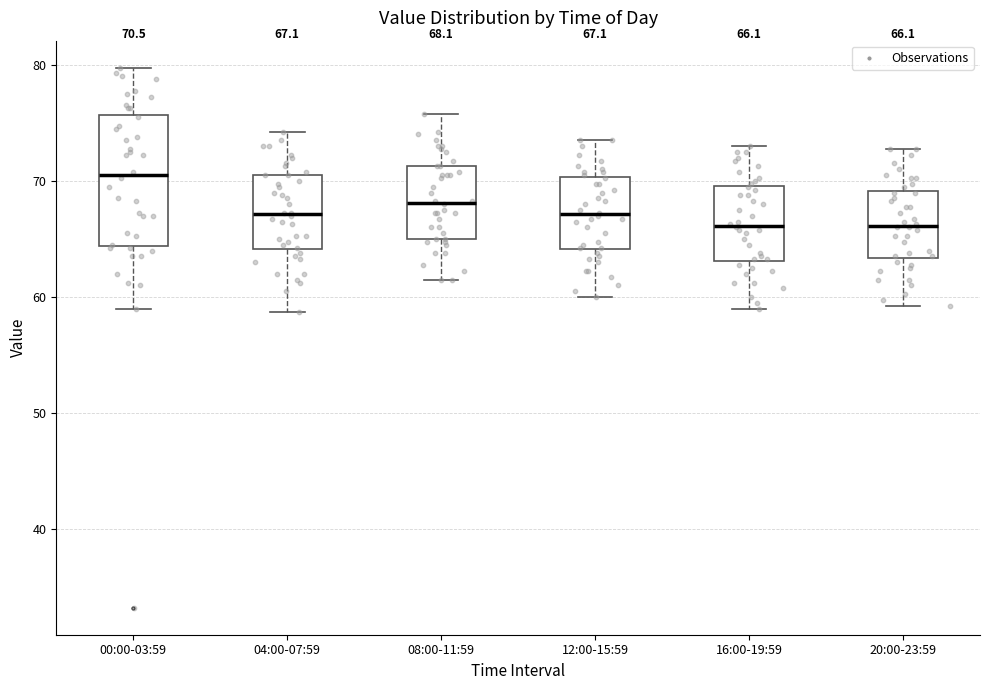

Which box has the highest median line?

00:00-03:59